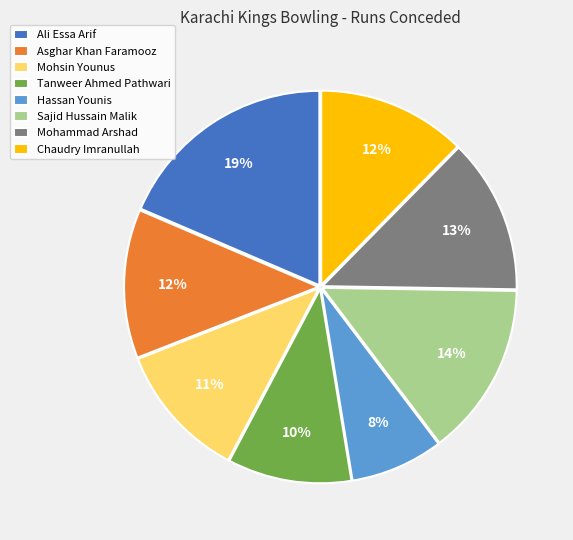

Do Mohsin Younus and Asghar Khan Faramooz together represent more than half of the pie?

No